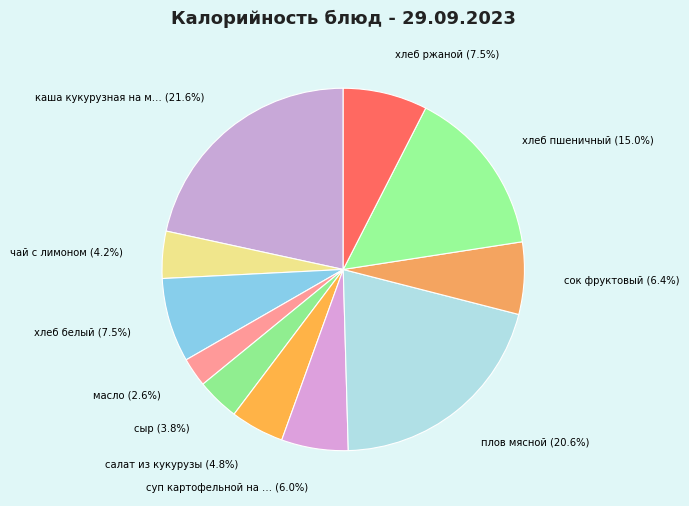

How many slices are in this pie chart?

11